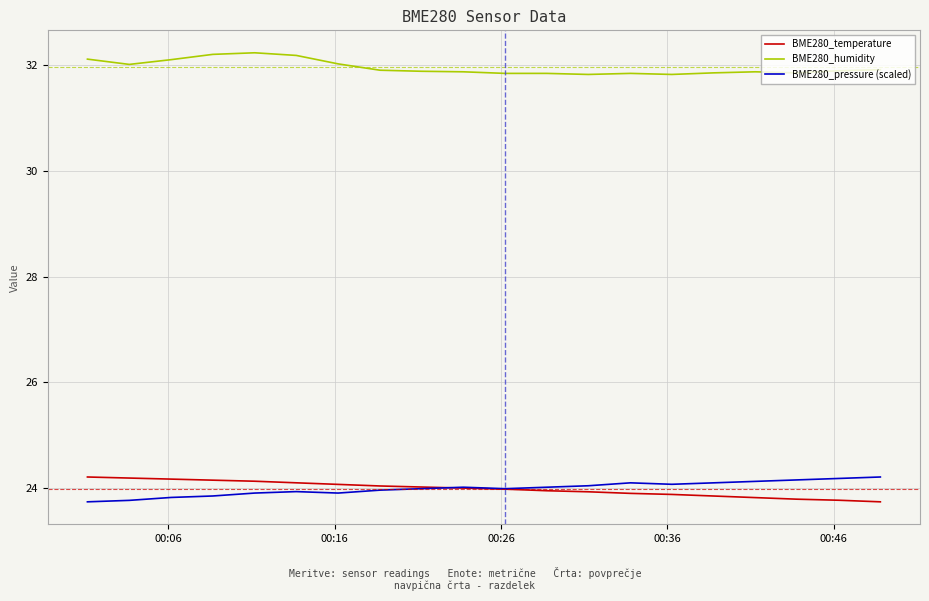

True or false: BME280_humidity and BME280_temperature cross at least once.

False